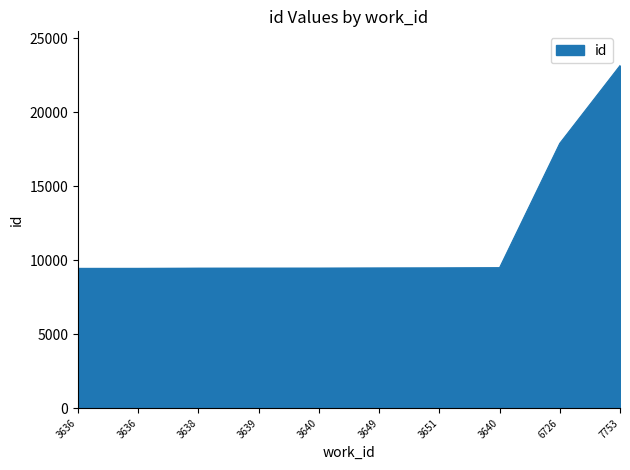

Does the chart display data point markers on the line(s)?

No